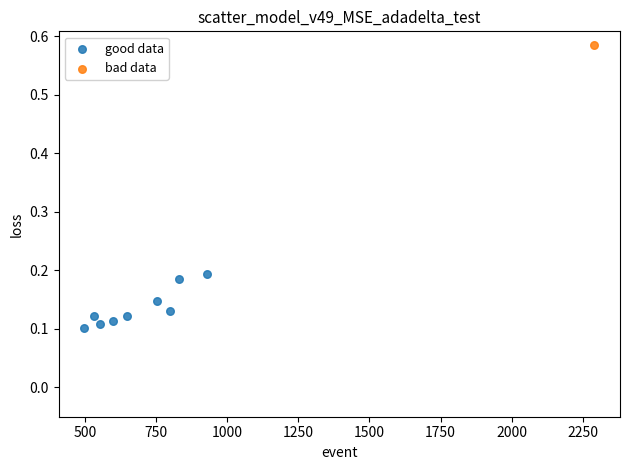

What are all the series names shown in the legend?

good data, bad data